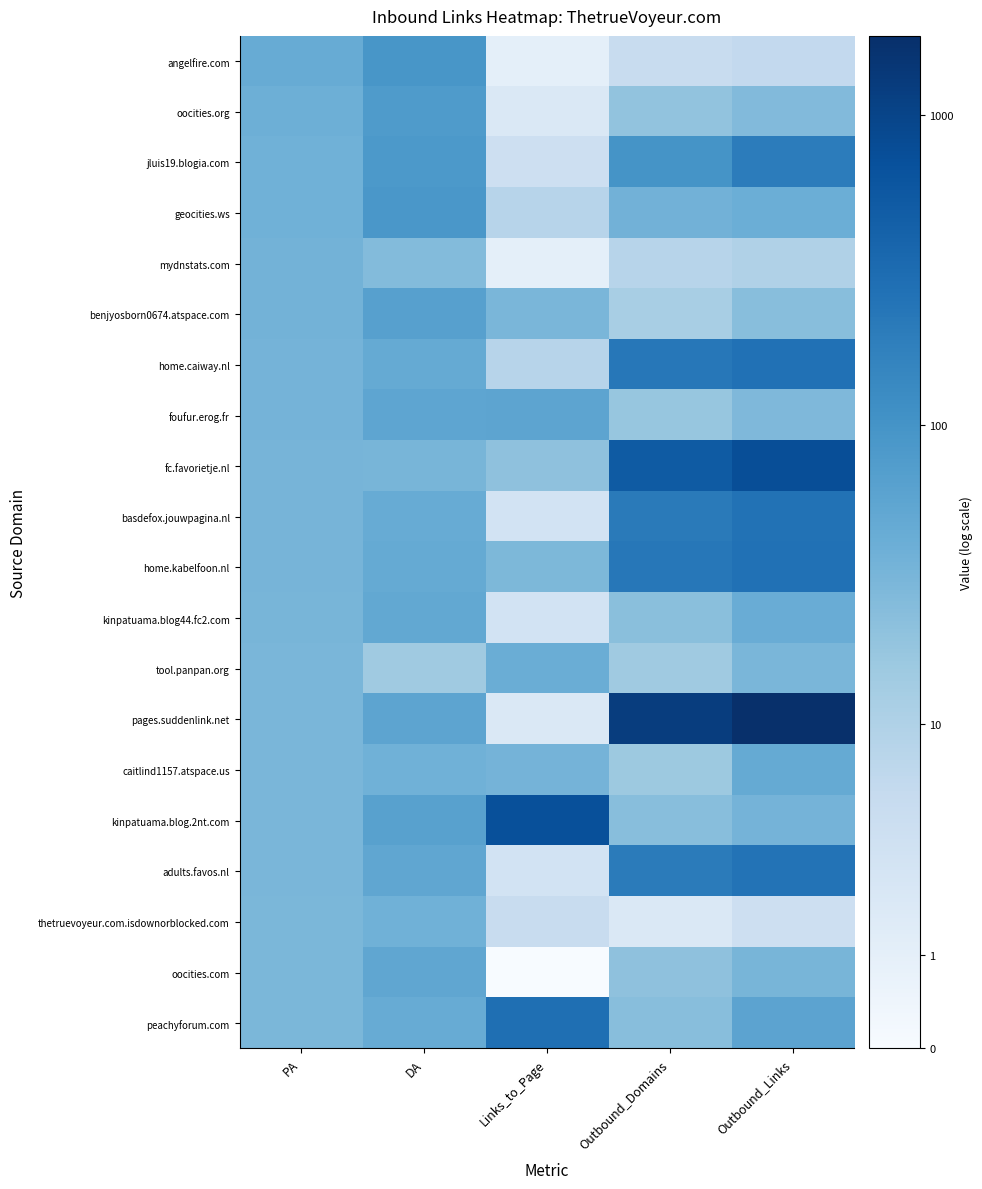

At Links_to_Page, list the series in order from largest to smallest.

kinpatuama.blog.2nt.com, peachyforum.com, foufur.erog.fr, tool.panpan.org, caitlind1157.atspace.us, benjyosborn0674.atspace.com, home.kabelfoon.nl, fc.favorietje.nl, geocities.ws, home.caiway.nl, thetruevoyeur.com.isdownorblocked.com, jluis19.blogia.com, basdefox.jouwpagina.nl, kinpatuama.blog44.fc2.com, adults.favos.nl, oocities.org, pages.suddenlink.net, angelfire.com, mydnstats.com, oocities.com